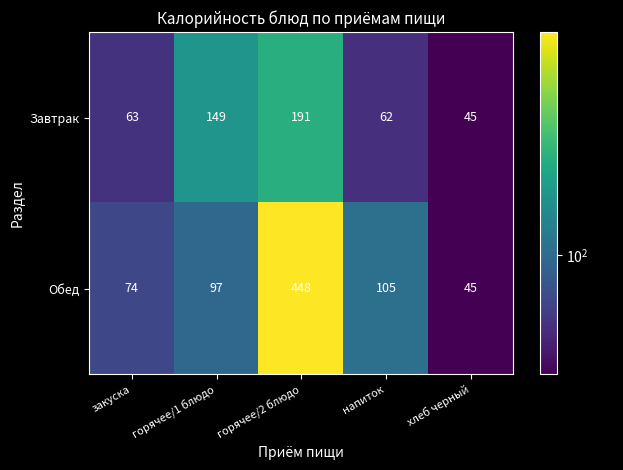

Reading right to left, transcribe all the data shown in this chart.

Завтрак: 45	62	191	149	63
Обед: 45	105	448	97	74